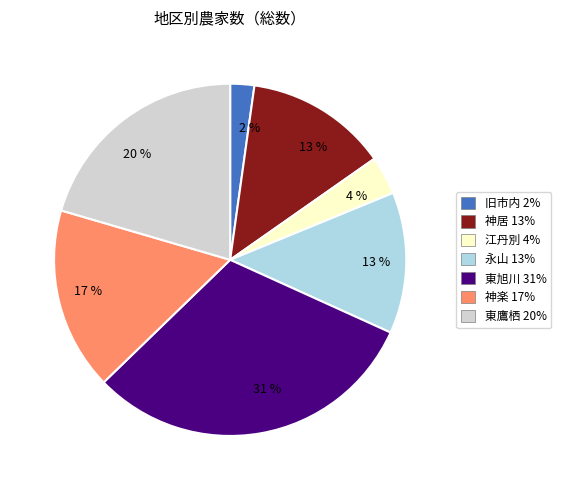

To the nearest percent, what is the difference between the largest and smallest slice percentages?

29%